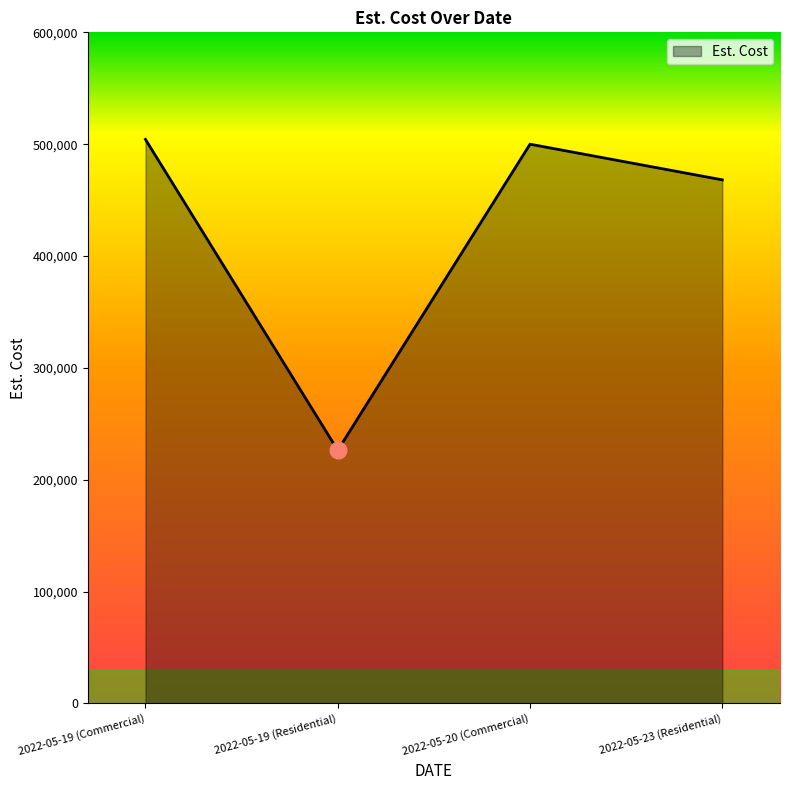

Which has a higher value, 2022-05-23 (Residential) or 2022-05-19 (Residential)?

2022-05-23 (Residential)